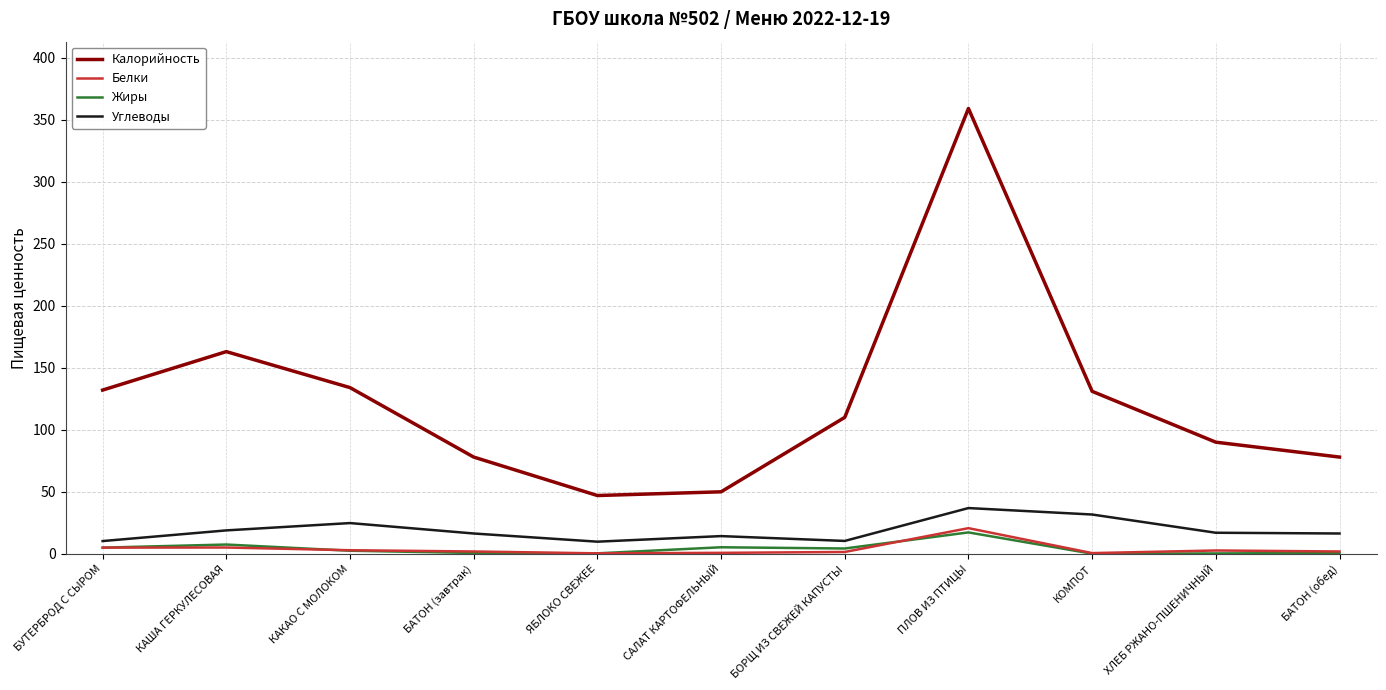

What is the average value of the Калорийность series?

124.7